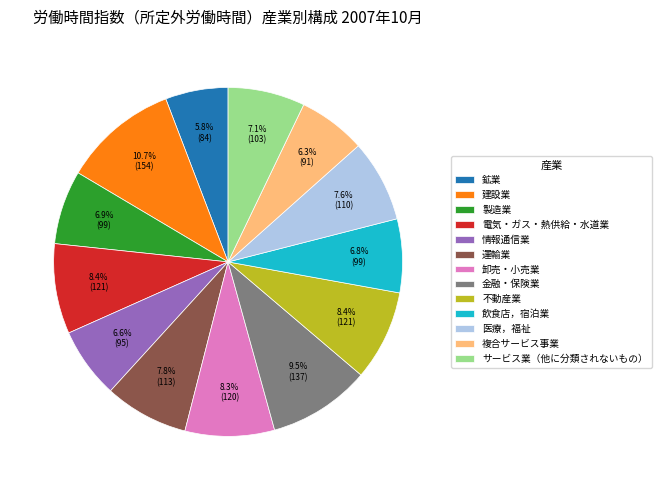

To the nearest percent, what is the combined percentage of 複合サービス事業 and 鉱業?

12%